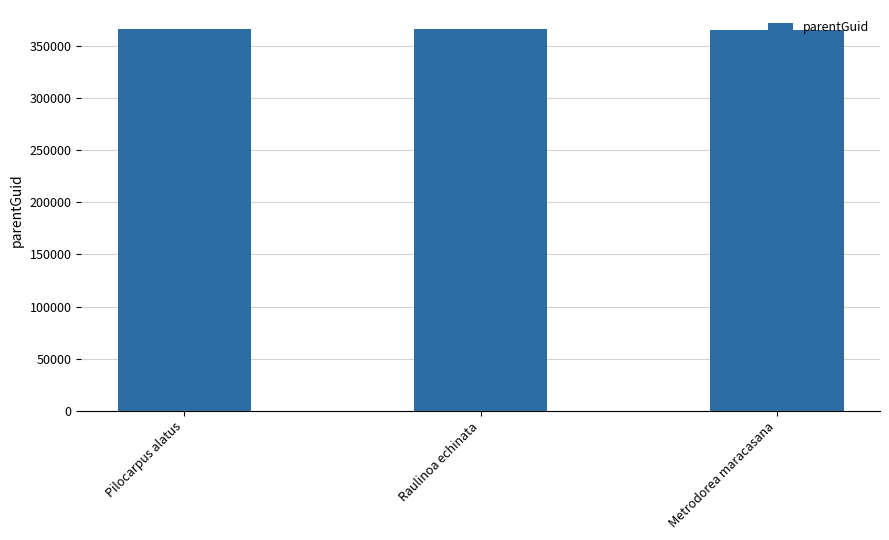

What is the value of the 3rd bar from the left?

366115